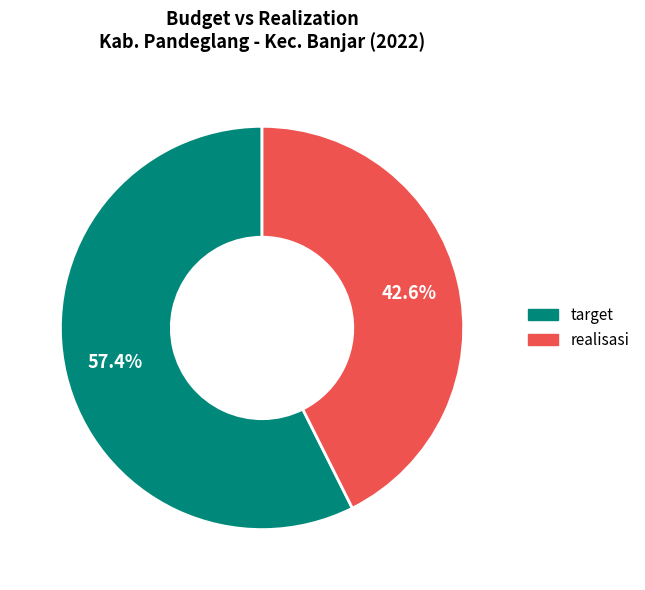

What is the smallest slice in the pie chart?

realisasi